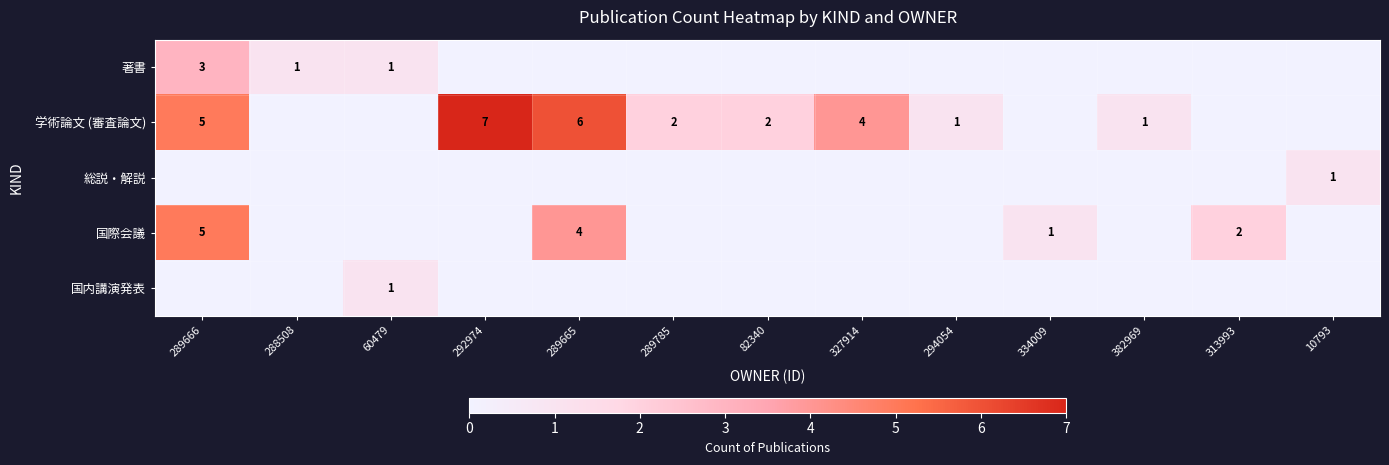

At how many categories does at least one series exceed 6?

1